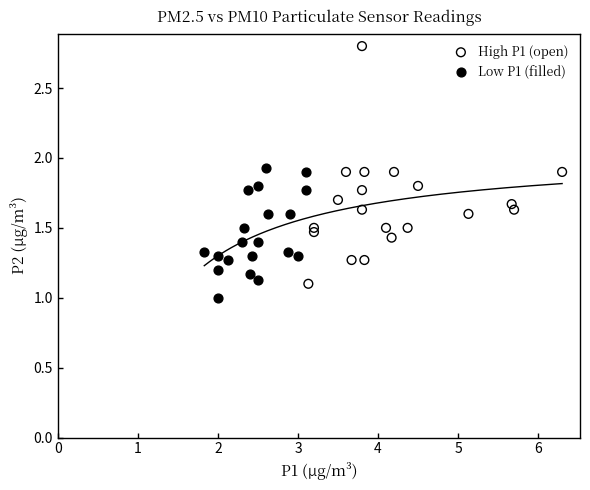

What are all the series names shown in the legend?

High P1 (open), Low P1 (filled)